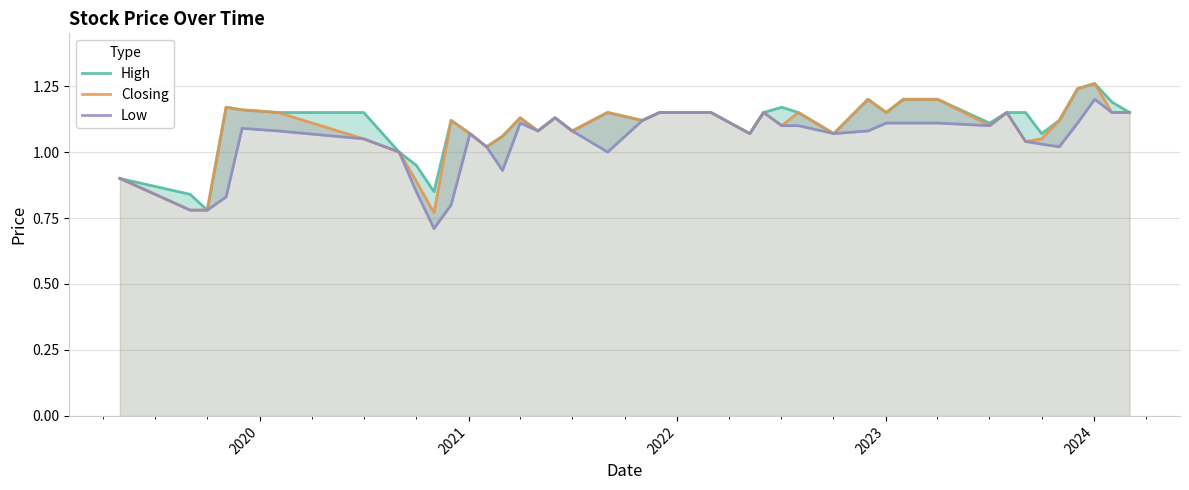

In Closing, how many points are lower than both neighbors (excluding endpoints)?

11